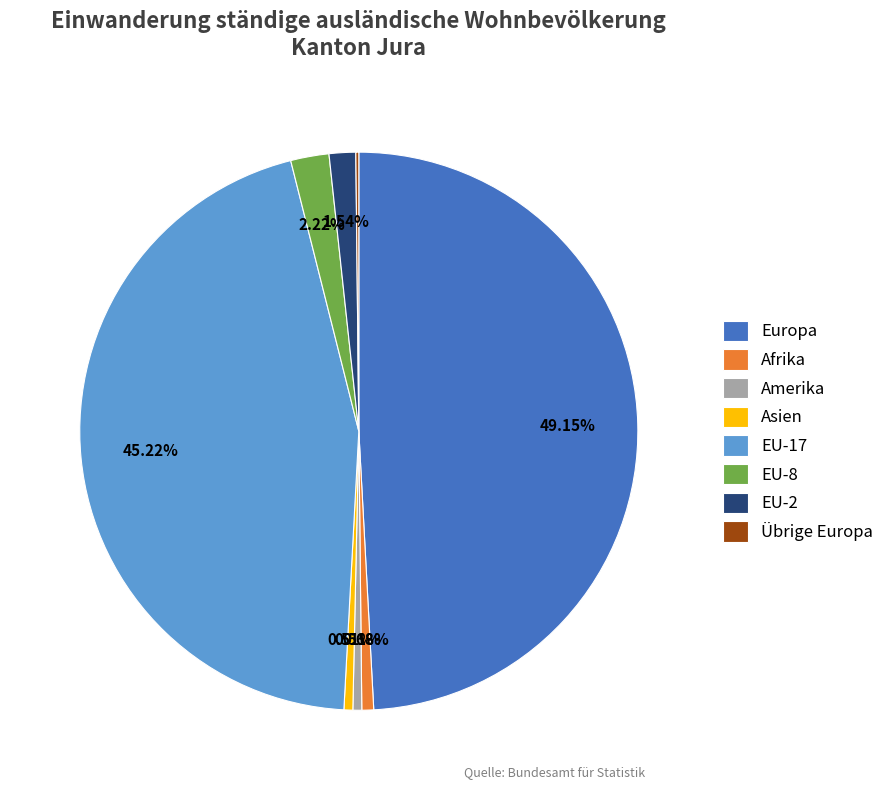

Which category has the biggest portion of the pie?

Europa